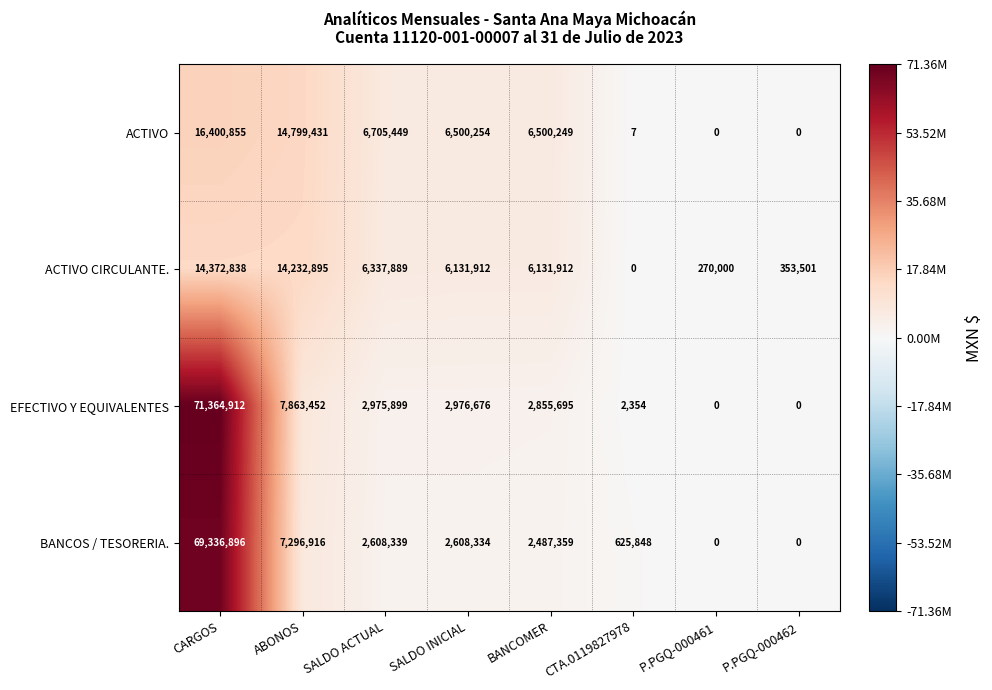

Count the number of categories in the chart.

8